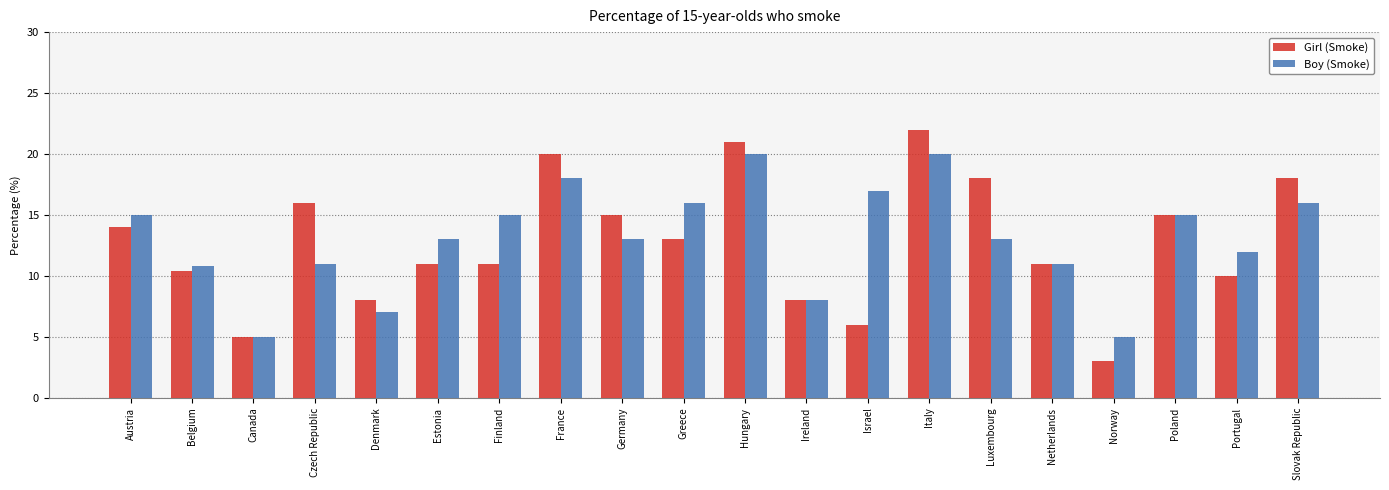

At which category is the sum across all series the highest?

Italy